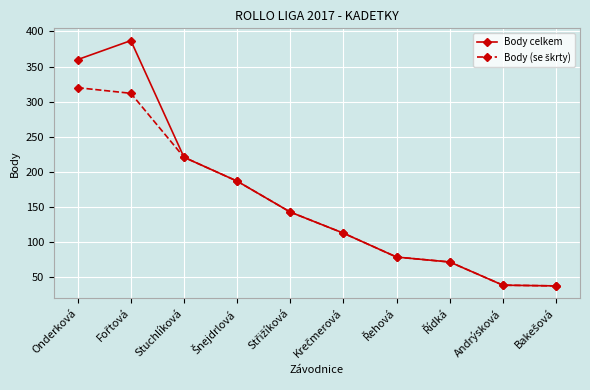

What is the value of the Body celkem point at the 5th from the left?

143